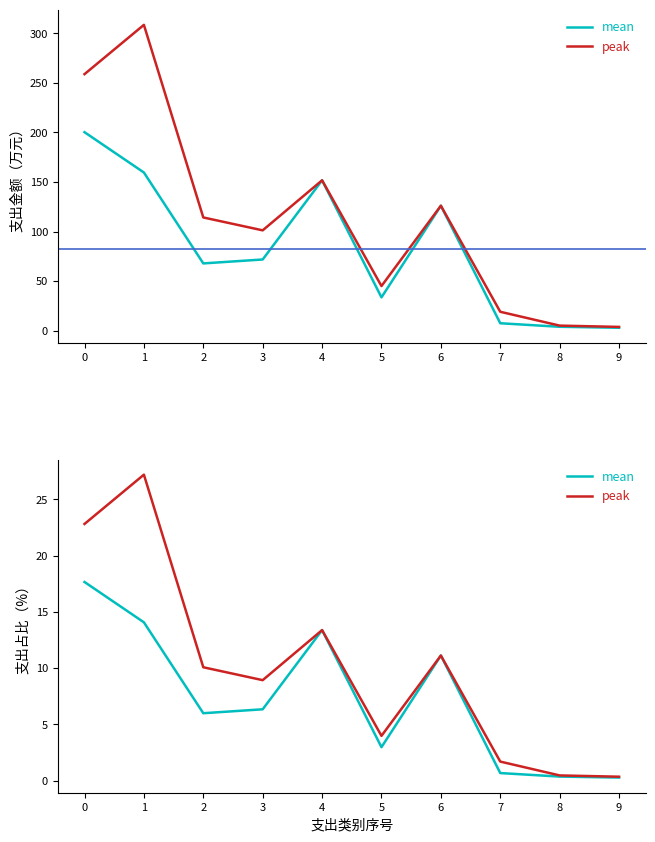

Which has a higher value, 9 or 5?

5